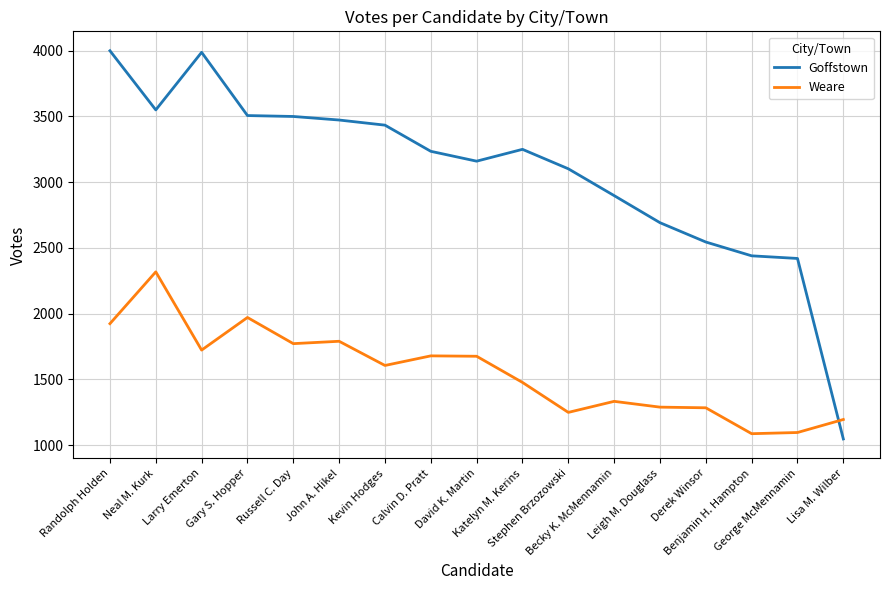

Which series has the largest range (max minus min)?

Goffstown